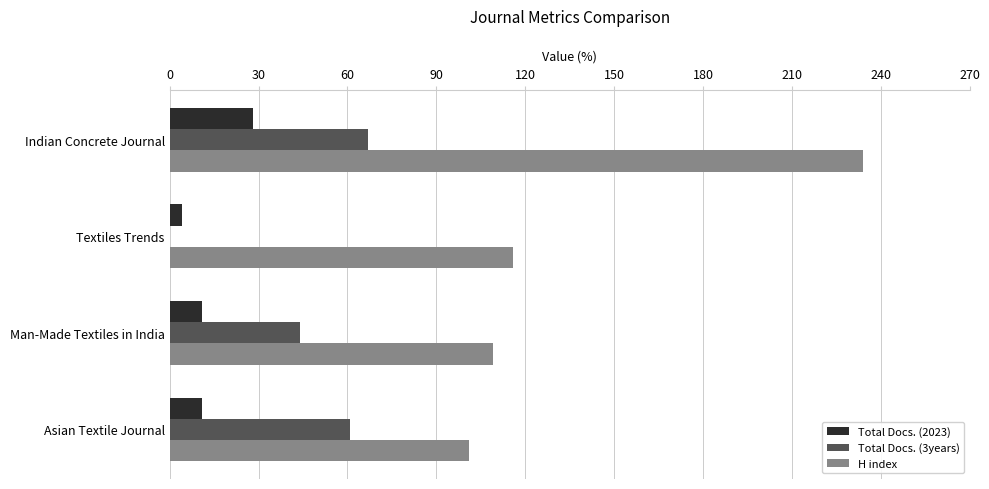

Which series has the largest total across all categories?

H index